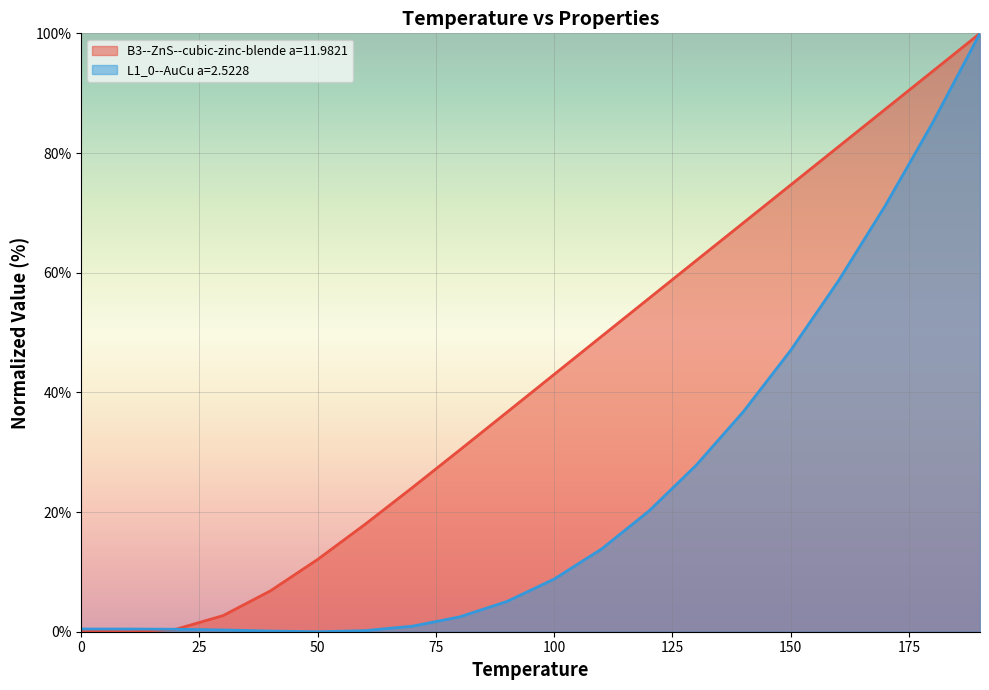

Rank the series by their maximum value, from highest to lowest.

B3--ZnS--cubic-zinc-blende a=11.9821, L1_0--AuCu a=2.5228